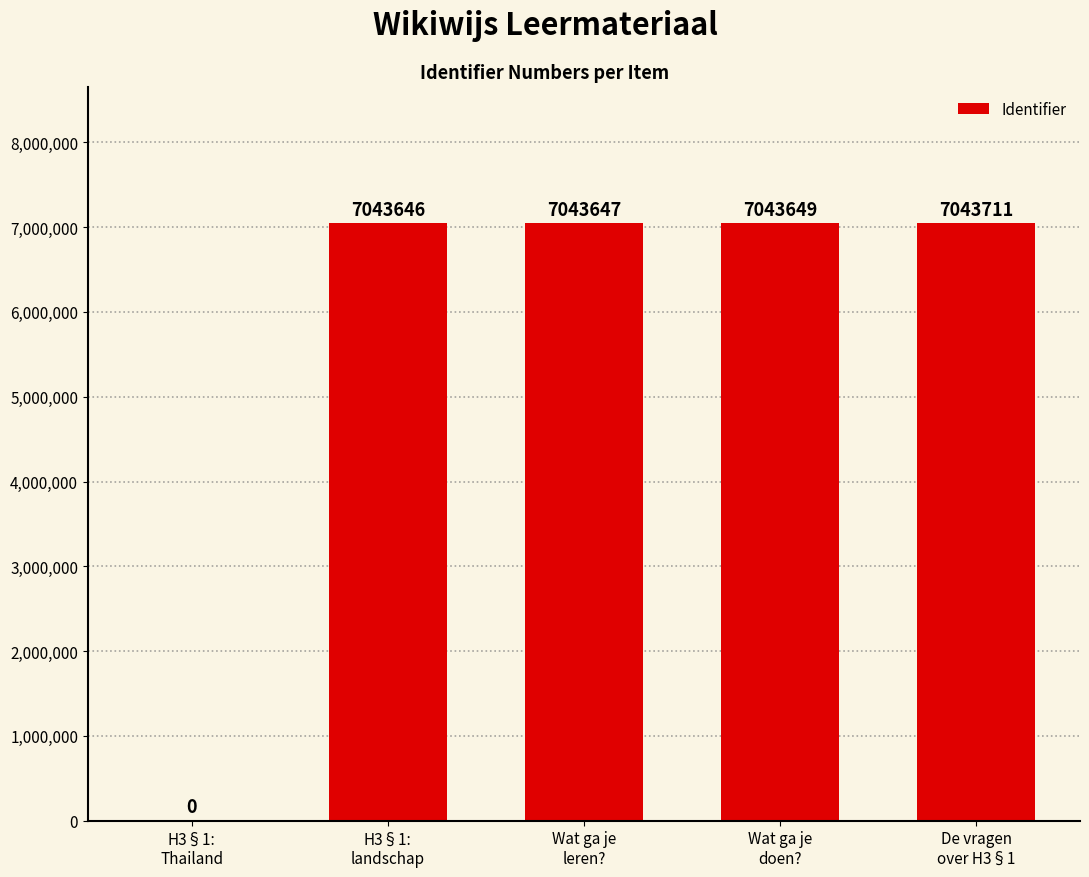

Are the bars horizontal?

No